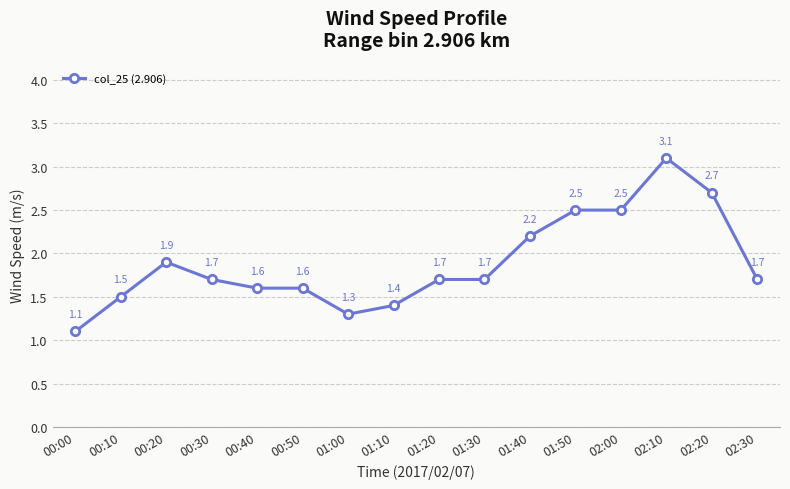

Reading left to right, extract all data points from this chart.

1.1	1.5	1.9	1.7	1.6	1.6	1.3	1.4	1.7	1.7	2.2	2.5	2.5	3.1	2.7	1.7